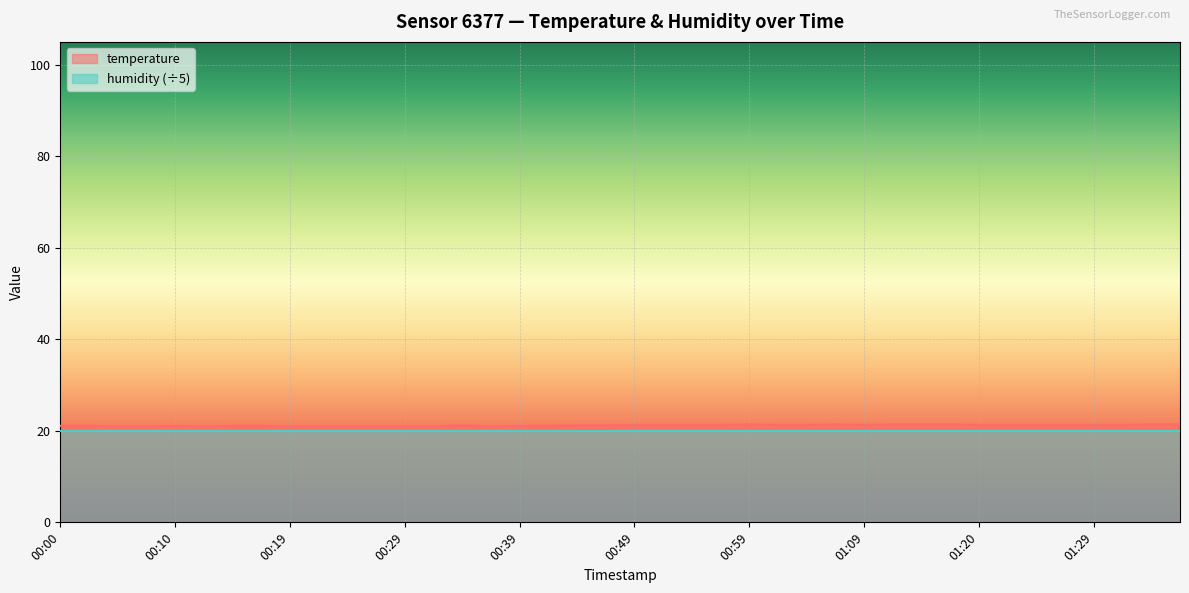

How many values exceed 21?

30